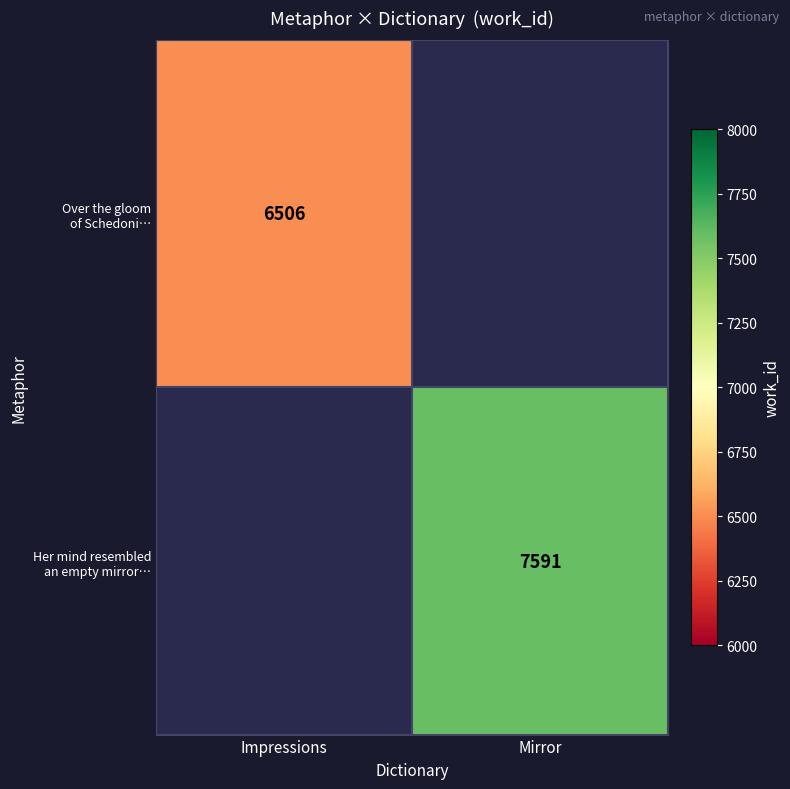

What is the maximum value shown in the chart?

7591.0